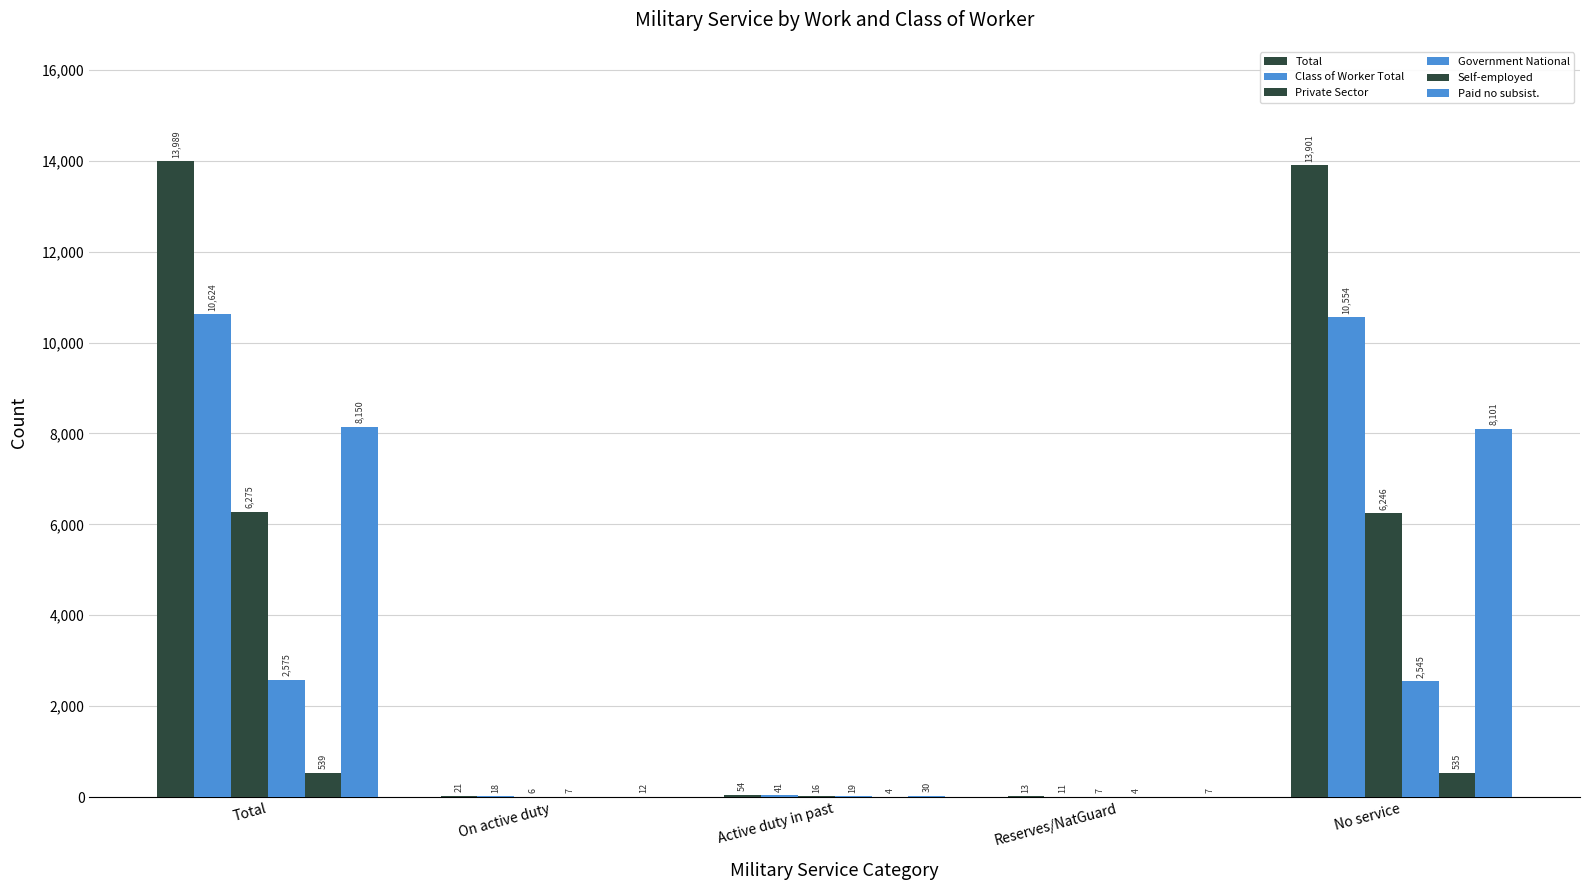

Rank the series by their maximum value, from highest to lowest.

Total, Class of Worker Total, Paid no subsist., Private Sector, Government National, Self-employed